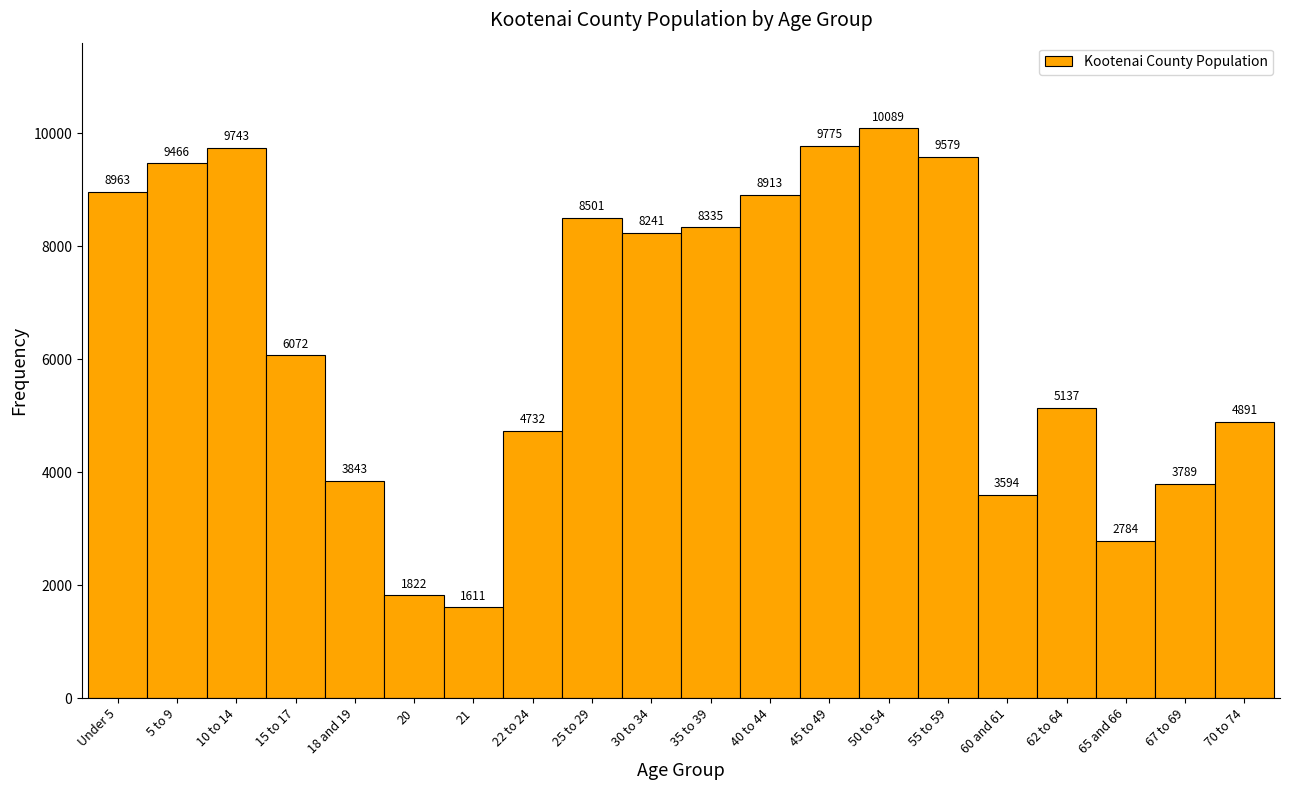

Reading left to right, list all the values displayed in this chart.

Under 5=8963	5 to 9=9466	10 to 14=9743	15 to 17=6072	18 and 19=3843	20=1822	21=1611	22 to 24=4732	25 to 29=8501	30 to 34=8241	35 to 39=8335	40 to 44=8913	45 to 49=9775	50 to 54=10089	55 to 59=9579	60 and 61=3594	62 to 64=5137	65 and 66=2784	67 to 69=3789	70 to 74=4891